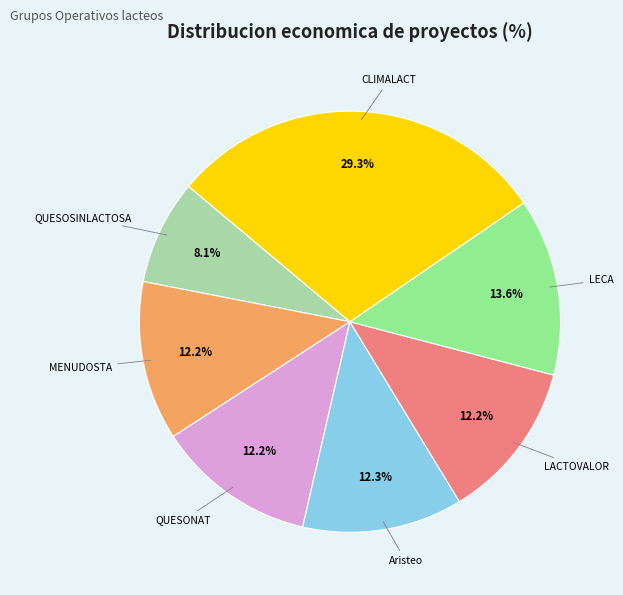

To the nearest percent, what is the difference between the largest and smallest slice percentages?

21%